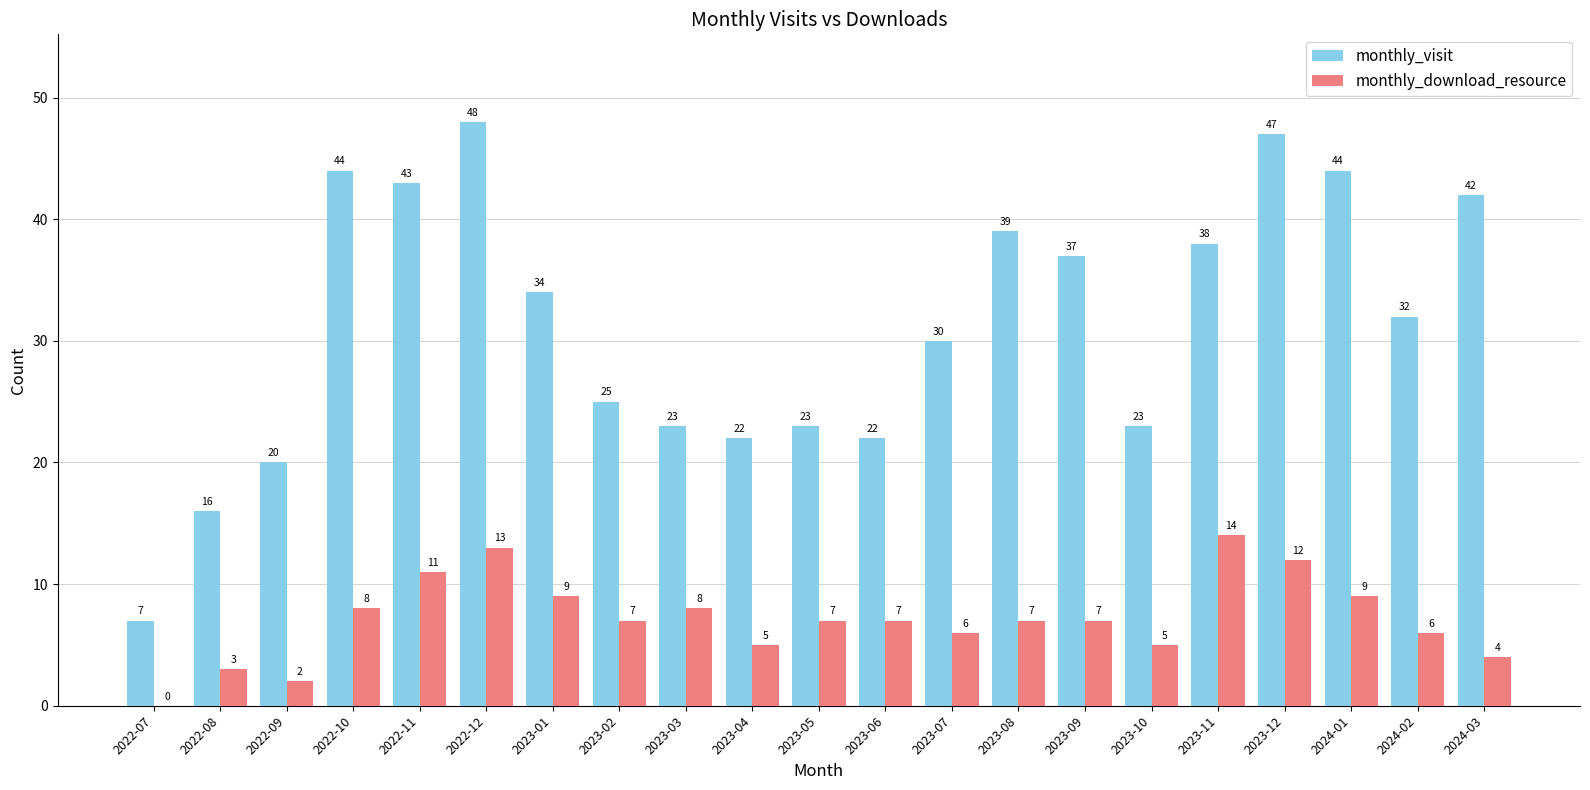

Which series has the largest range (max minus min)?

monthly_visit